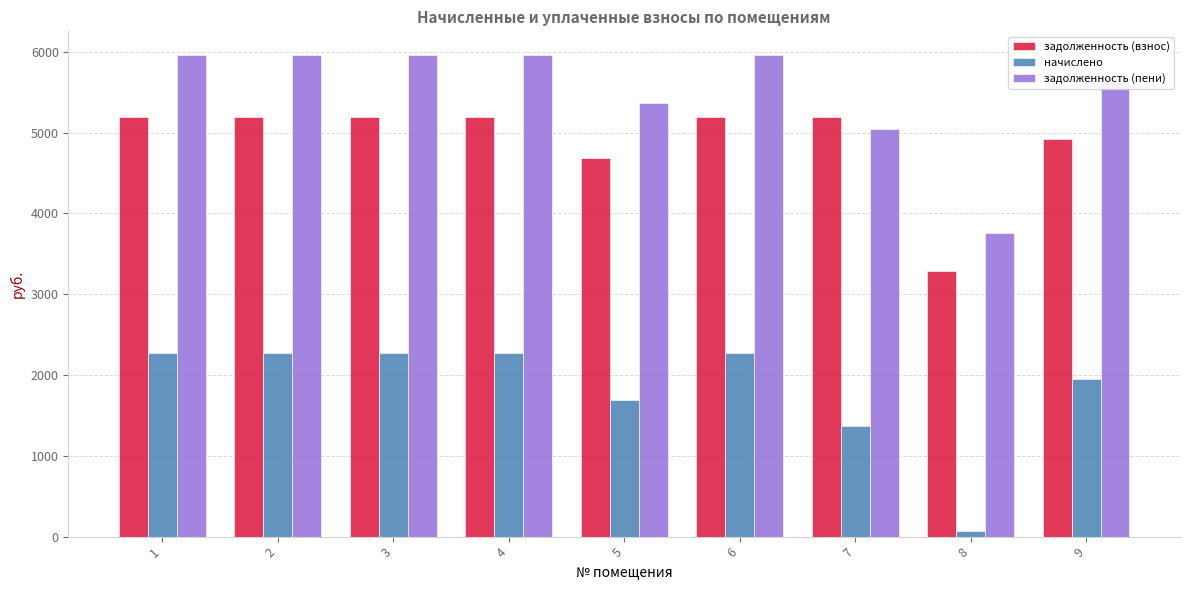

What is the spread (max minus min) of values at 2?

3686.4